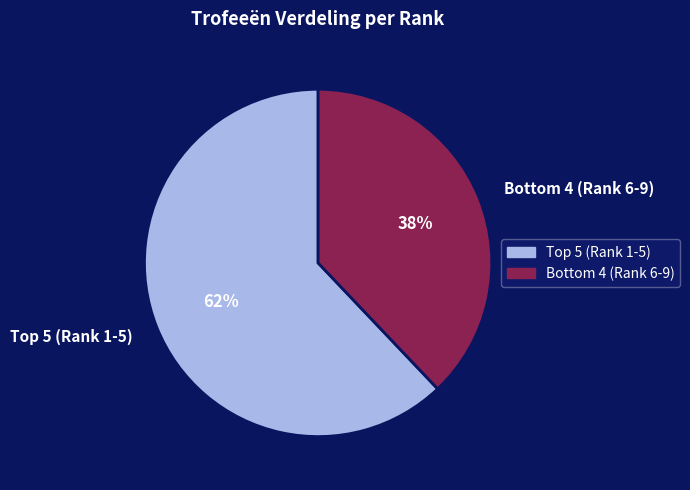

Rank the categories by value from highest to lowest.

Top 5 (Rank 1-5), Bottom 4 (Rank 6-9)